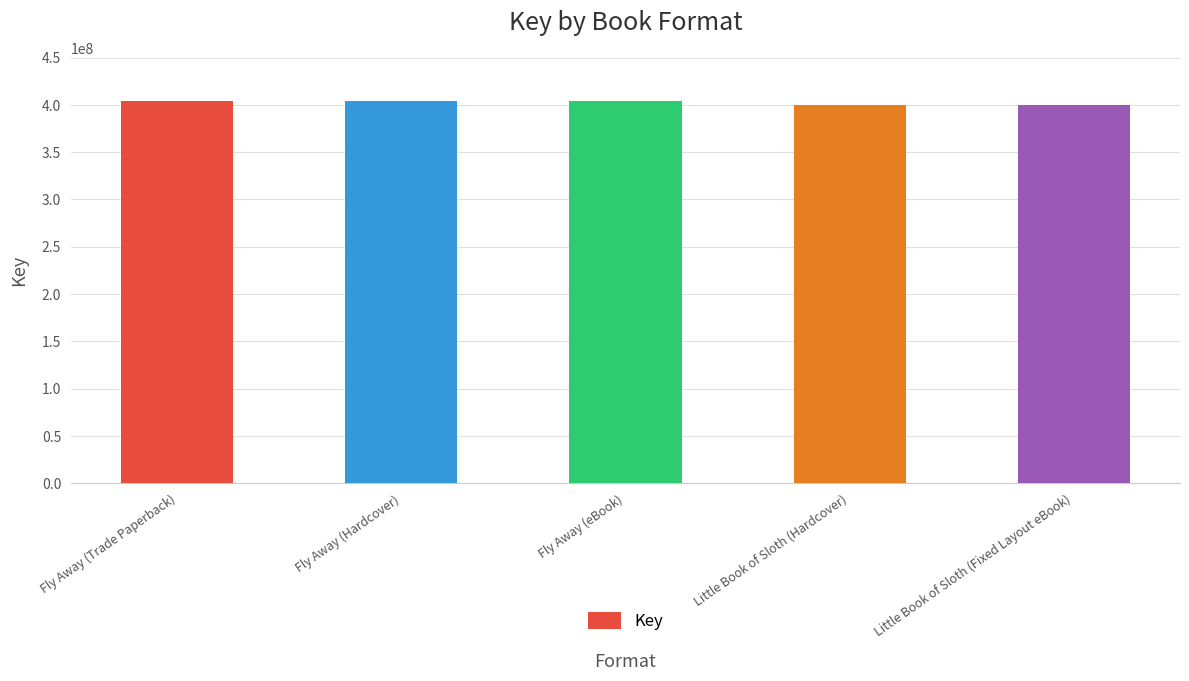

What is the maximum value shown in the chart?

403910348